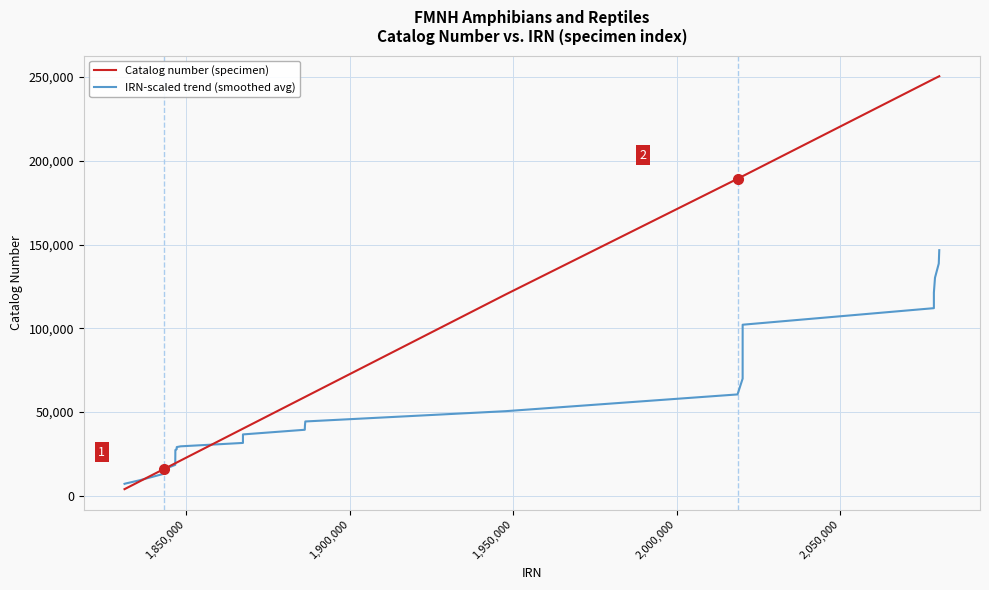

What is the difference between the maximum and minimum values in the IRN-scaled trend (smoothed avg) series?

139422.5